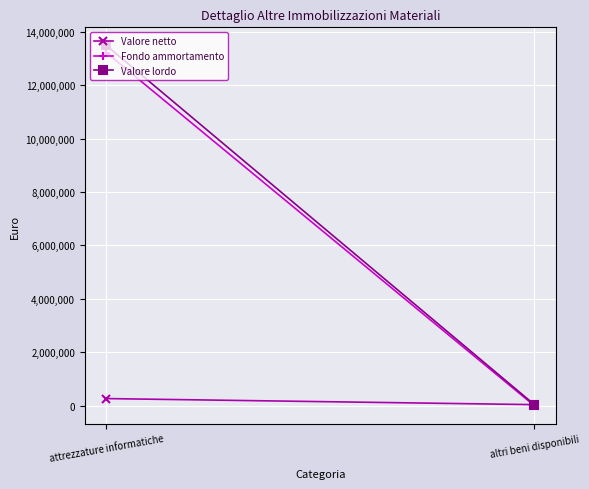

How many lines are shown in the chart?

3